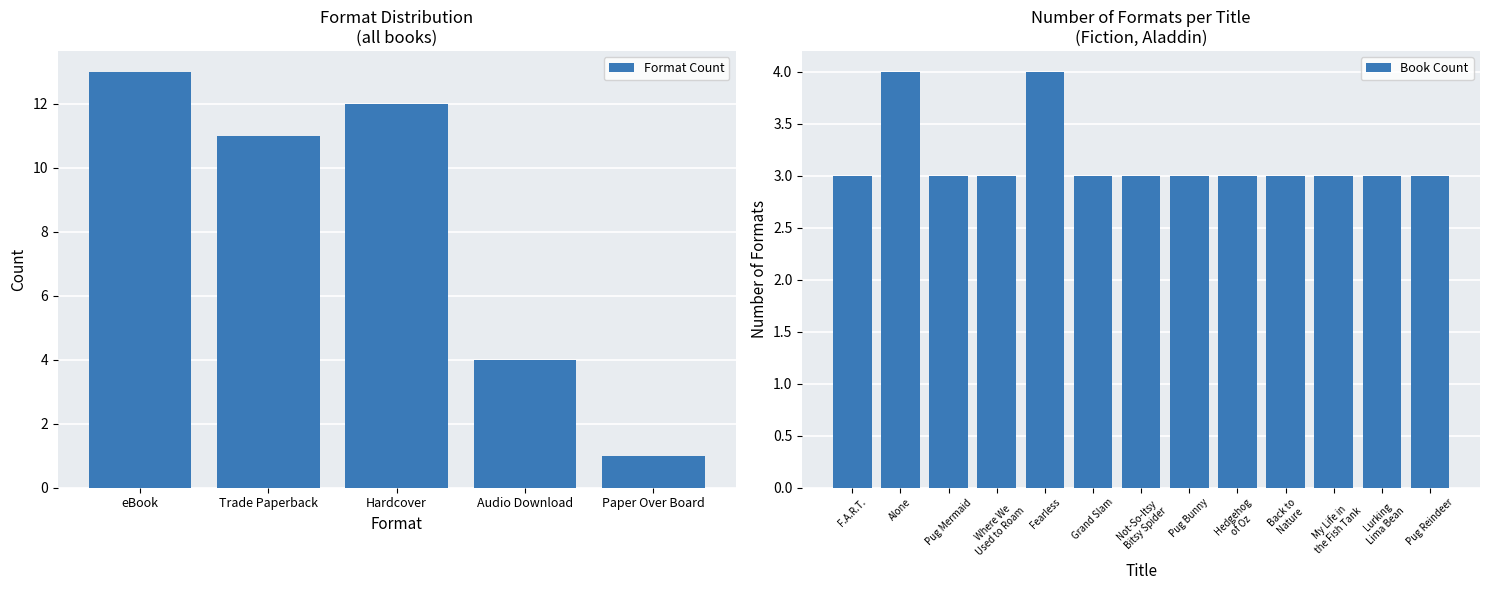

The value at F.A.R.T. is 3. True or false?

True